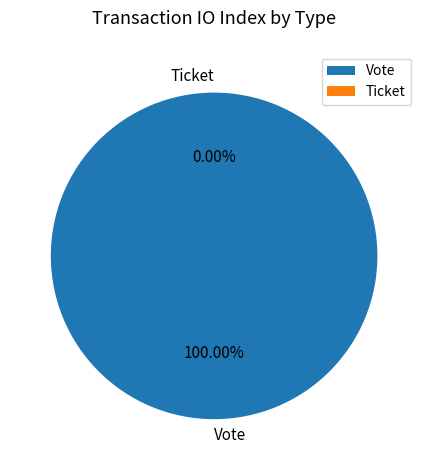

Rank the categories by value from highest to lowest.

Vote, Ticket